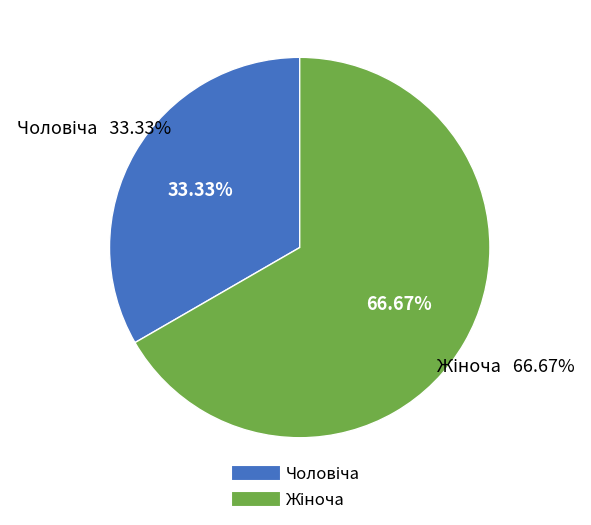

Between Жіноча and Чоловіча, which is larger?

Жіноча